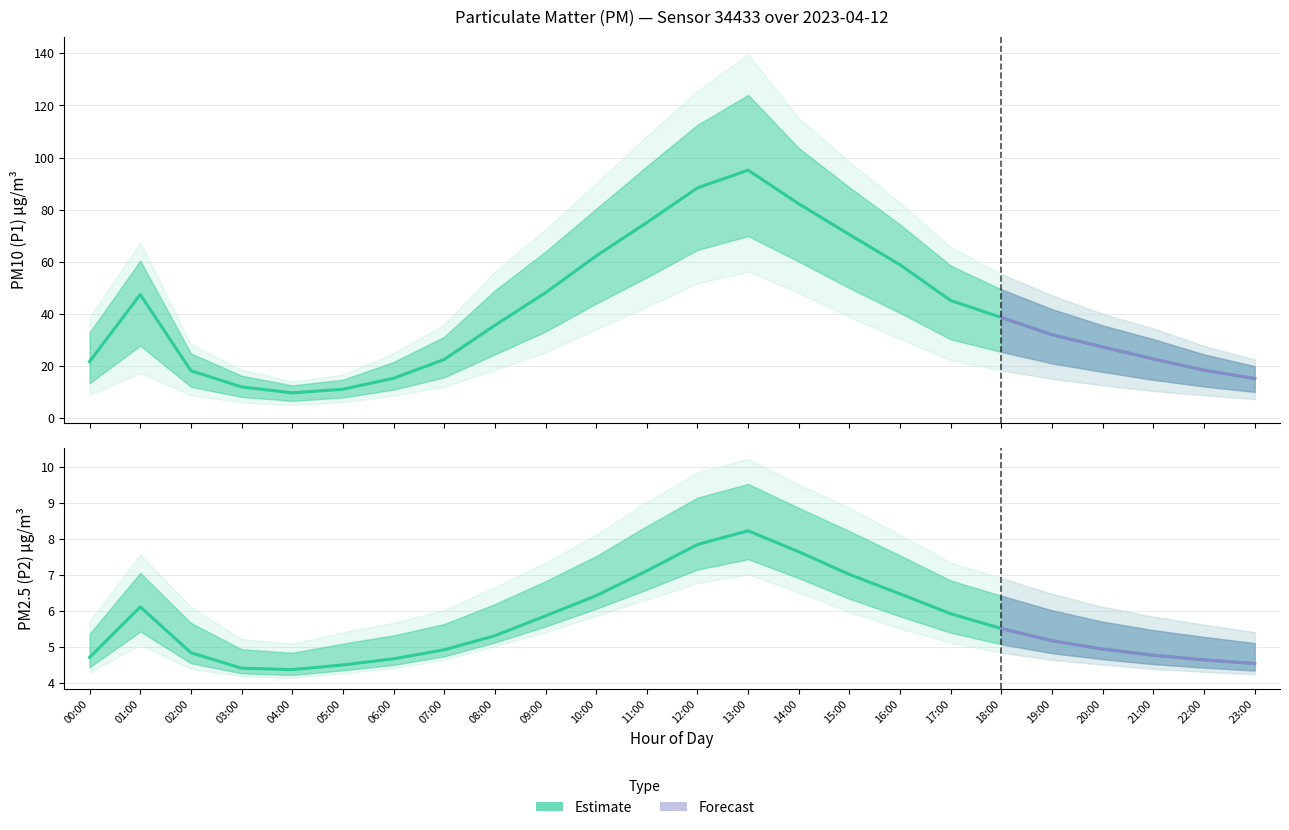

What is the total value across all series at 19:00?

110.8